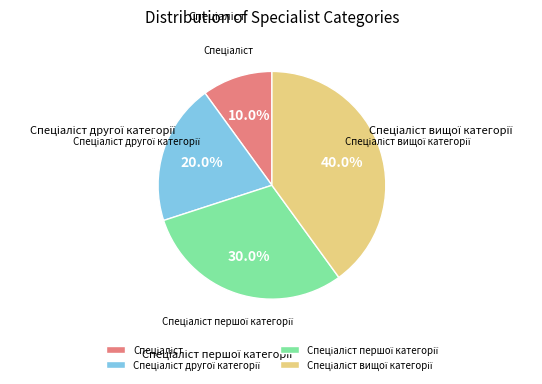

Is there a majority slice in this chart?

No